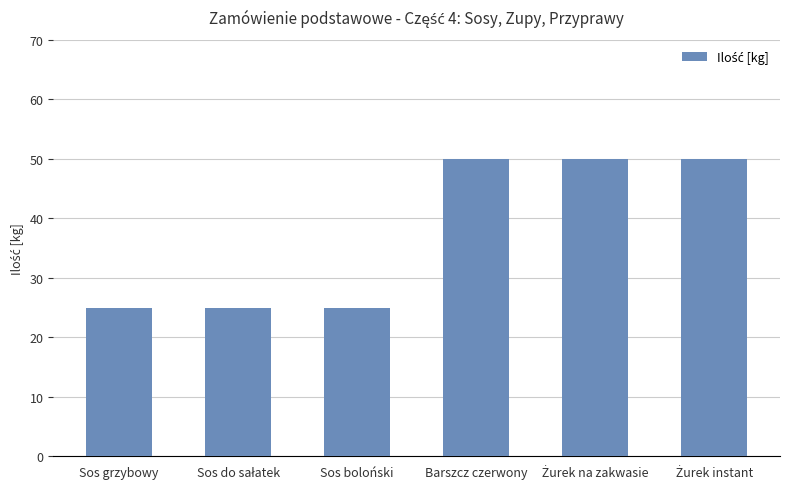

What is the approximate value at Sos grzybowy?

25